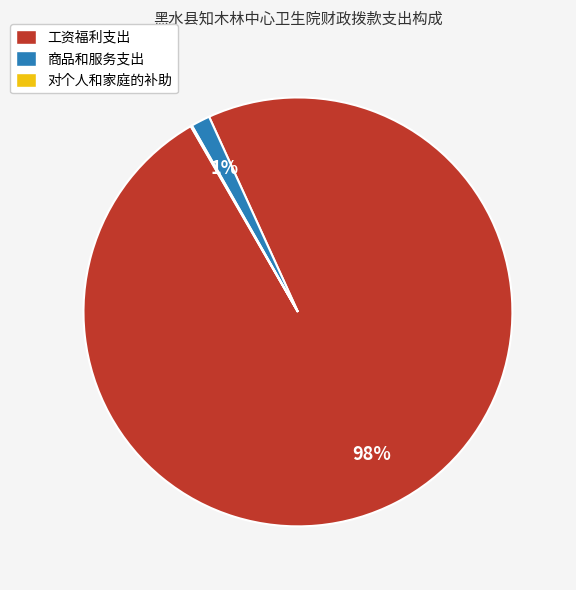

True or false: 工资福利支出 accounts for 98% of the total.

True